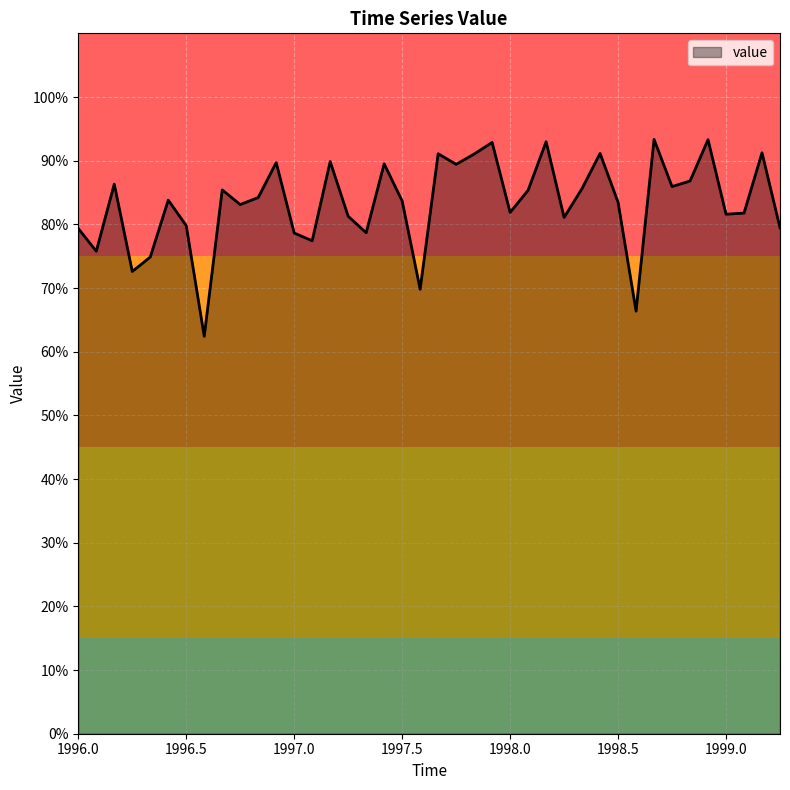

What is the greatest value displayed?

93.3